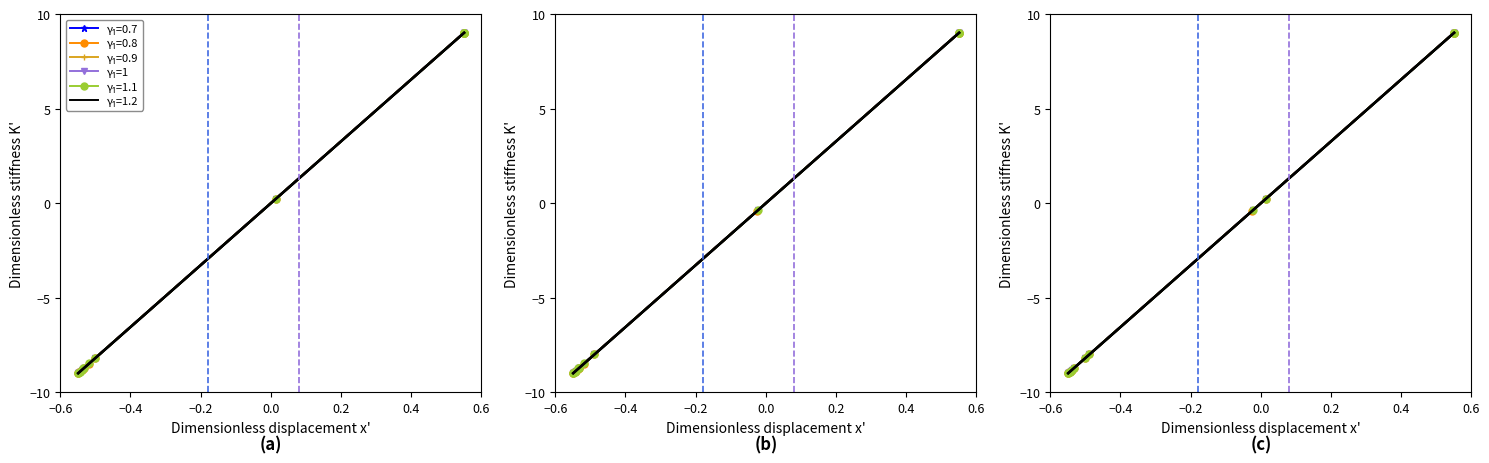

The chart shows a value of -3.2 at −0.2. True or false?

False